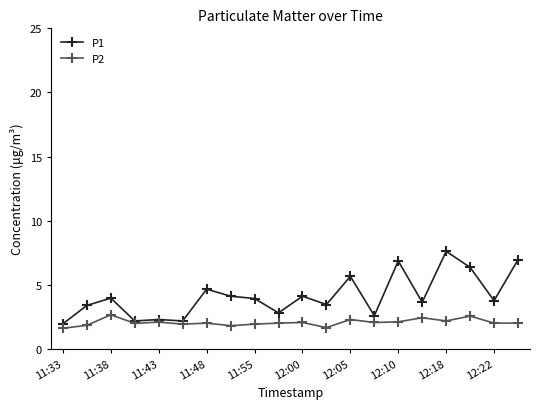

Which series has the largest range (max minus min)?

P1